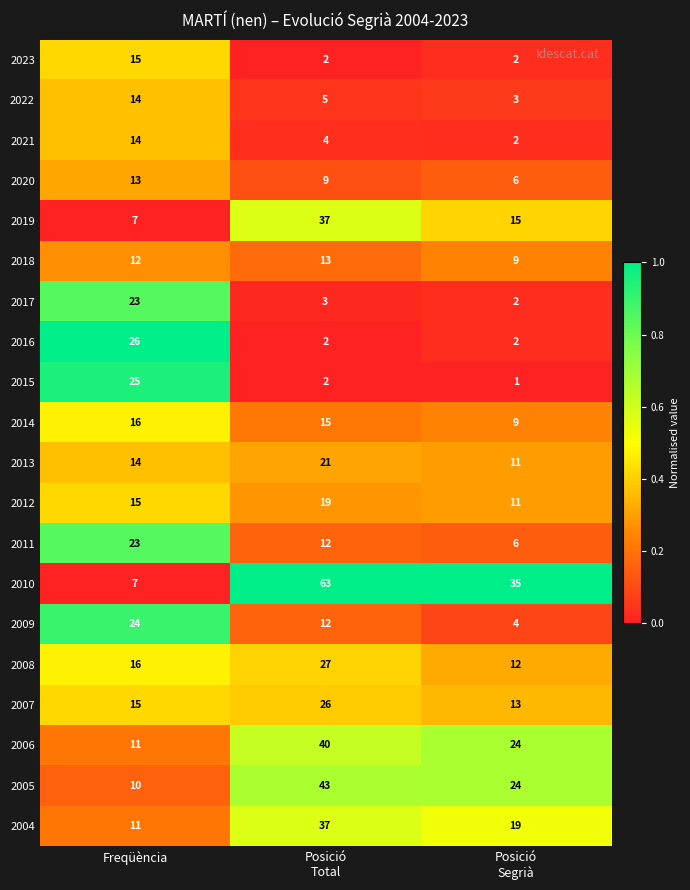

Is it true that 2010 equals 7 at Freqüència?

True